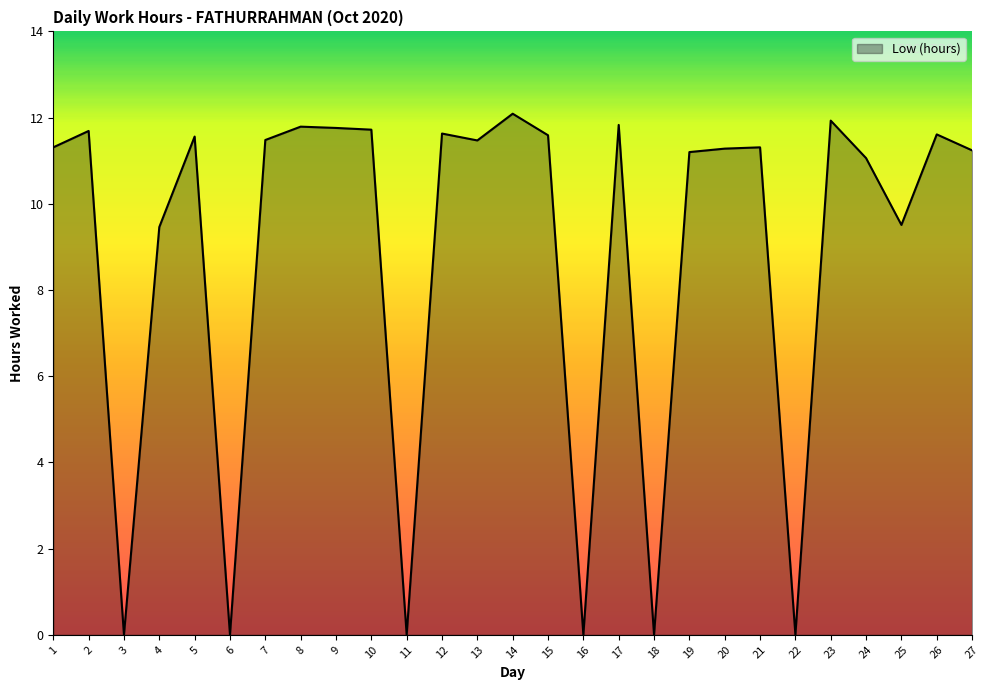

What is the change in value from 5 to 7?

-0.1